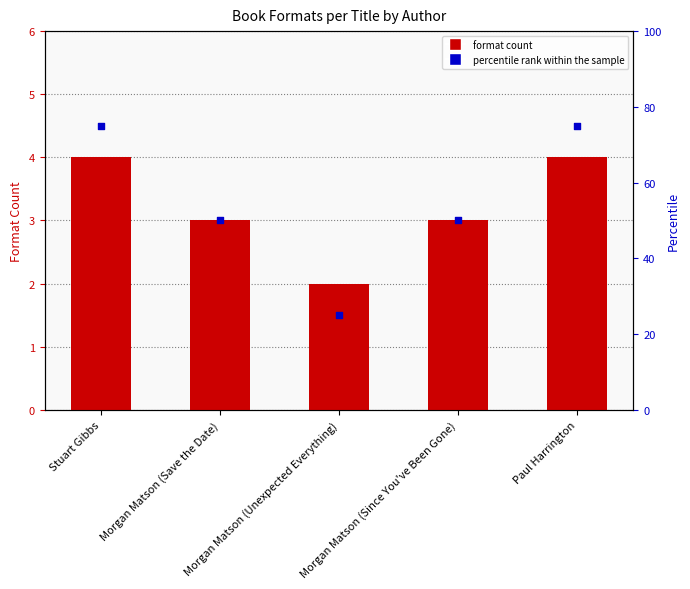

At which category is the sum across all series the highest?

Stuart Gibbs